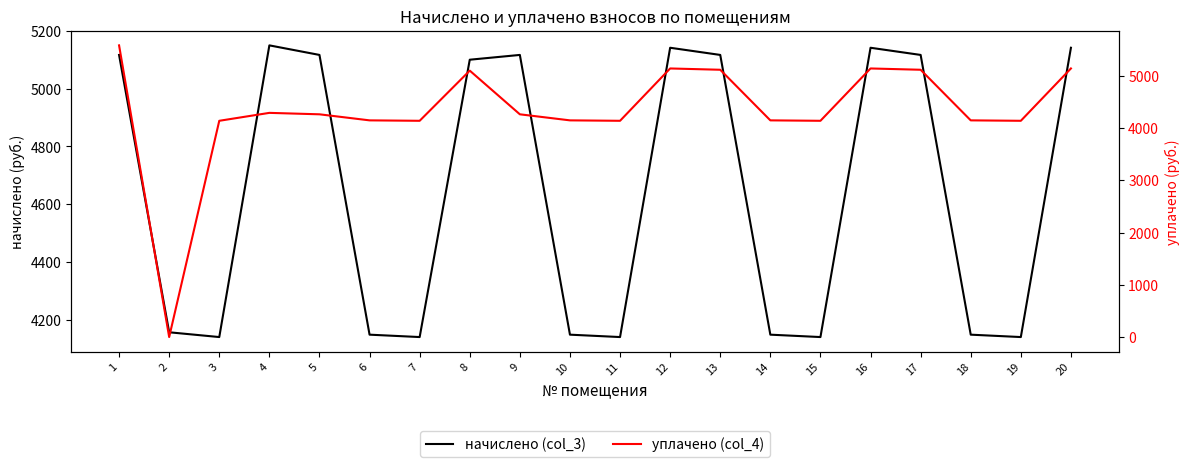

Where does the начислено (col_3) series first go above 5100?

1